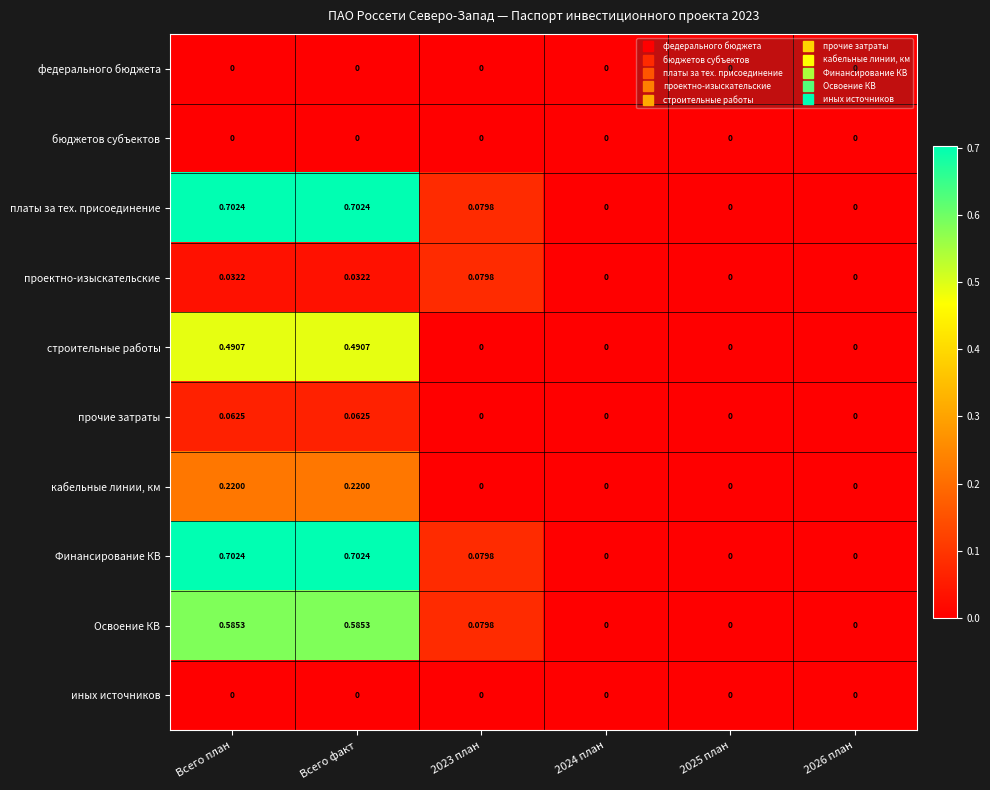

Reading left to right, extract all data points from this chart.

федерального бюджета: Всего план=0.0	Всего факт=0.0	2023 план=0.0	2024 план=0.0	2025 план=0.0	2026 план=0.0
бюджетов субъектов: Всего план=0.0	Всего факт=0.0	2023 план=0.0	2024 план=0.0	2025 план=0.0	2026 план=0.0
платы за тех. присоединение: Всего план=0.7	Всего факт=0.7	2023 план=0.1	2024 план=0.0	2025 план=0.0	2026 план=0.0
проектно-изыскательские: Всего план=0.0	Всего факт=0.0	2023 план=0.1	2024 план=0.0	2025 план=0.0	2026 план=0.0
строительные работы: Всего план=0.5	Всего факт=0.5	2023 план=0.0	2024 план=0.0	2025 план=0.0	2026 план=0.0
прочие затраты: Всего план=0.1	Всего факт=0.1	2023 план=0.0	2024 план=0.0	2025 план=0.0	2026 план=0.0
кабельные линии, км: Всего план=0.2	Всего факт=0.2	2023 план=0.0	2024 план=0.0	2025 план=0.0	2026 план=0.0
Финансирование КВ: Всего план=0.7	Всего факт=0.7	2023 план=0.1	2024 план=0.0	2025 план=0.0	2026 план=0.0
Освоение КВ: Всего план=0.6	Всего факт=0.6	2023 план=0.1	2024 план=0.0	2025 план=0.0	2026 план=0.0
иных источников: Всего план=0.0	Всего факт=0.0	2023 план=0.0	2024 план=0.0	2025 план=0.0	2026 план=0.0